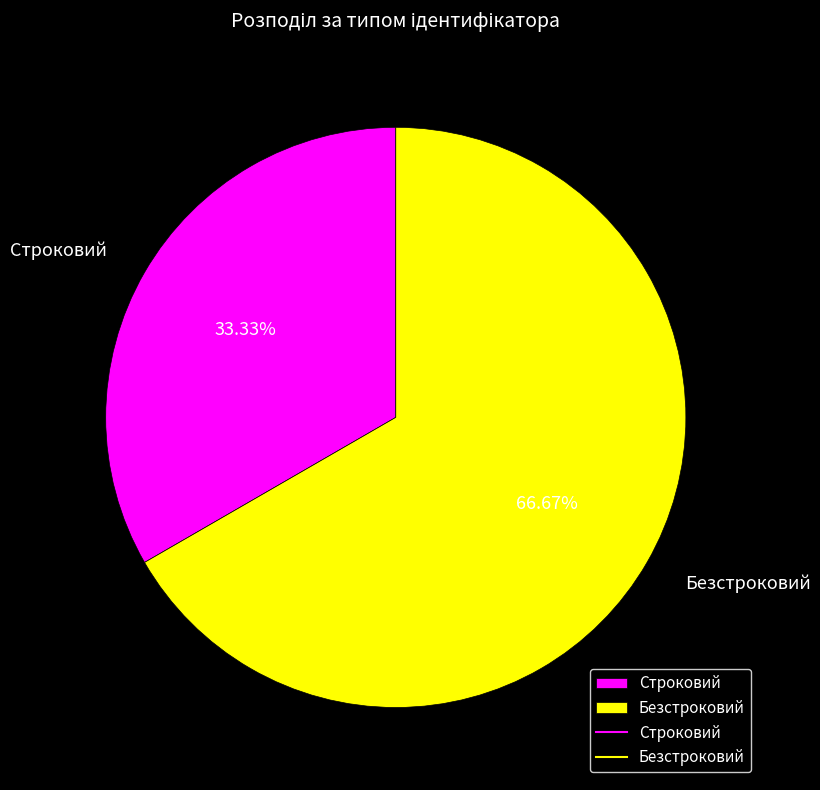

Which category accounts for the majority?

Безстроковий